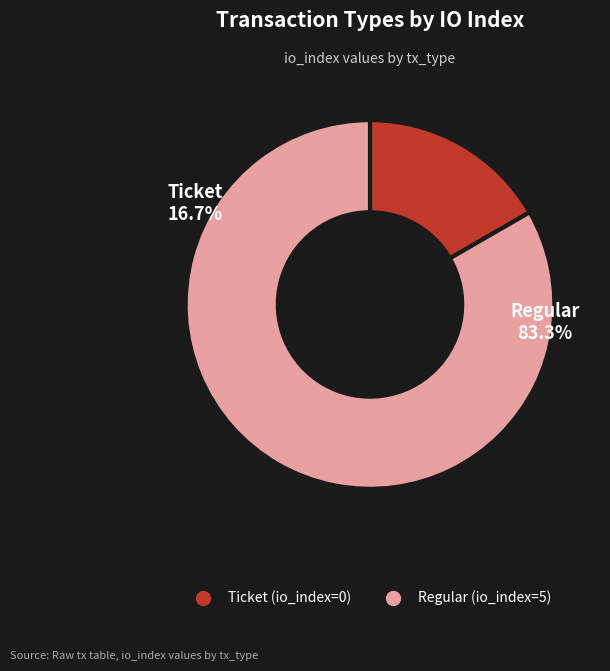

Between Ticket (io_index=0) and Regular (io_index=5), which is larger?

Regular (io_index=5)